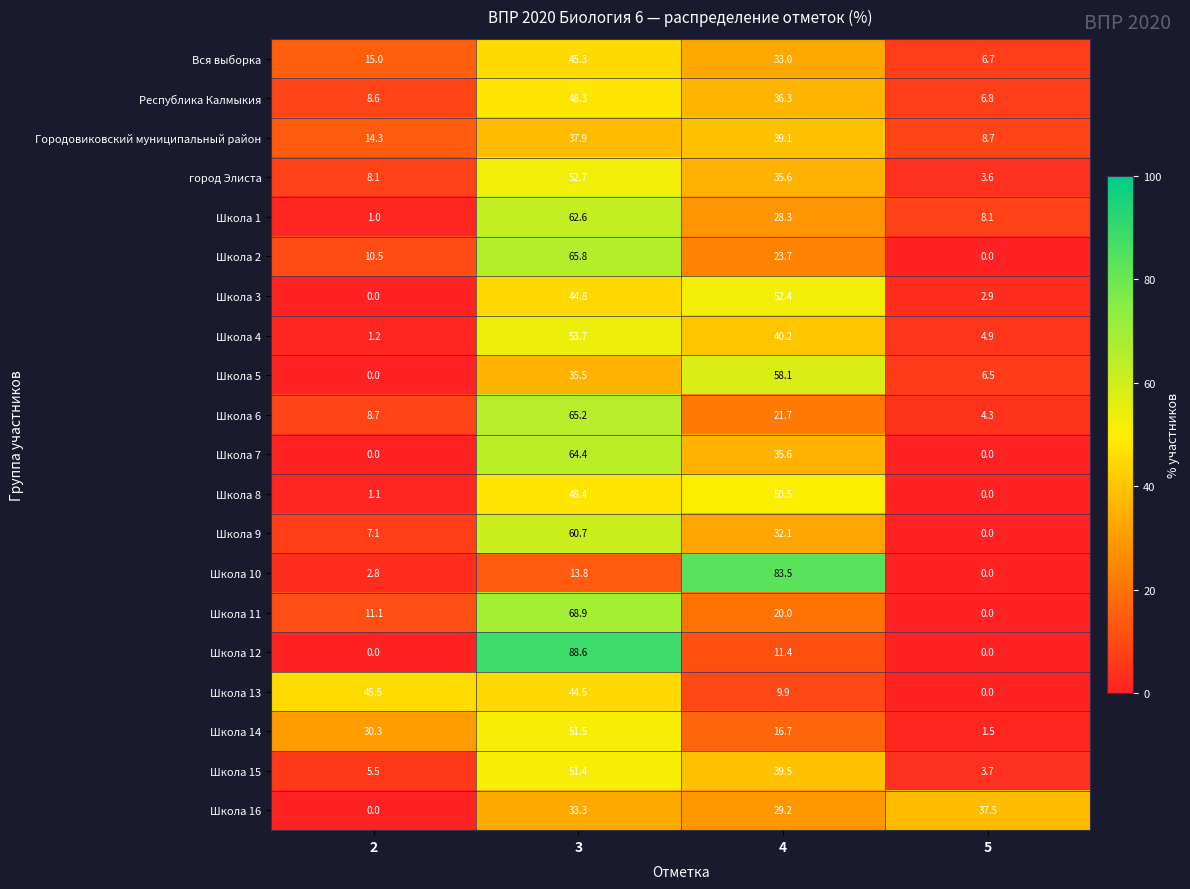

What is the total value across all series at 4?

696.8